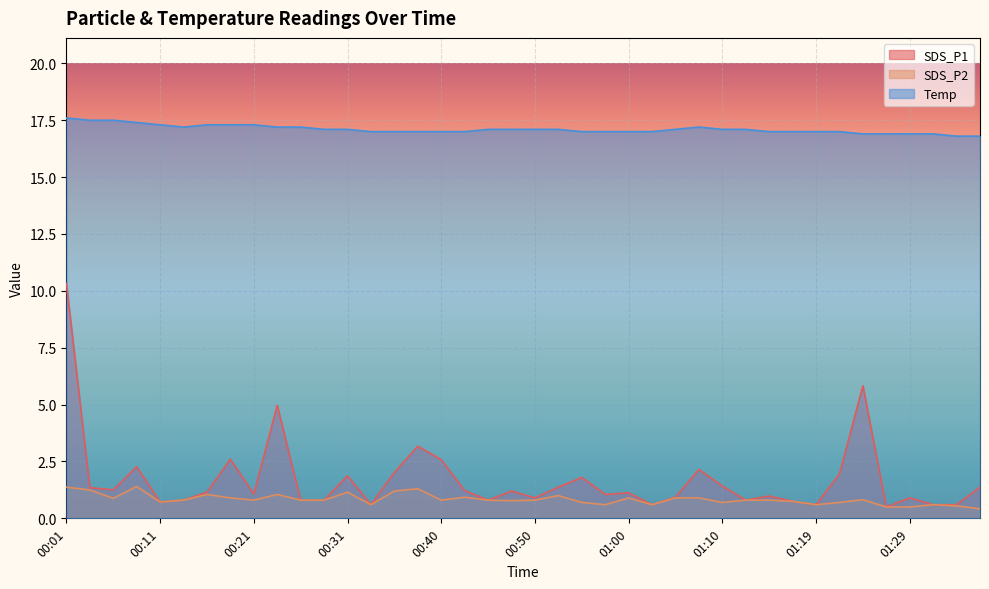

List the labels in order of Temp value, largest first.

00:01, 00:04, 00:06, 00:09, 00:11, 00:16, 00:19, 00:21, 00:14, 00:23, 00:26, 01:07, 00:28, 00:31, 00:45, 00:48, 00:50, 00:53, 01:05, 01:10, 01:12, 00:33, 00:36, 00:38, 00:40, 00:43, 00:55, 00:58, 01:00, 01:02, 01:15, 01:17, 01:19, 01:22, 01:24, 01:27, 01:29, 01:32, 01:34, 01:36